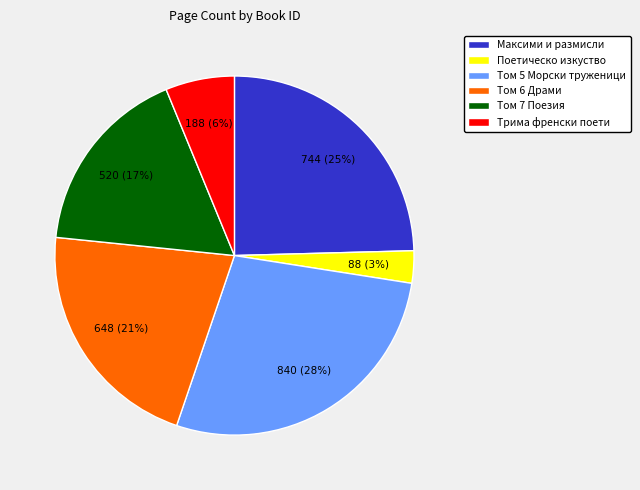

To the nearest percent, what is the difference between the largest and smallest slice percentages?

25%